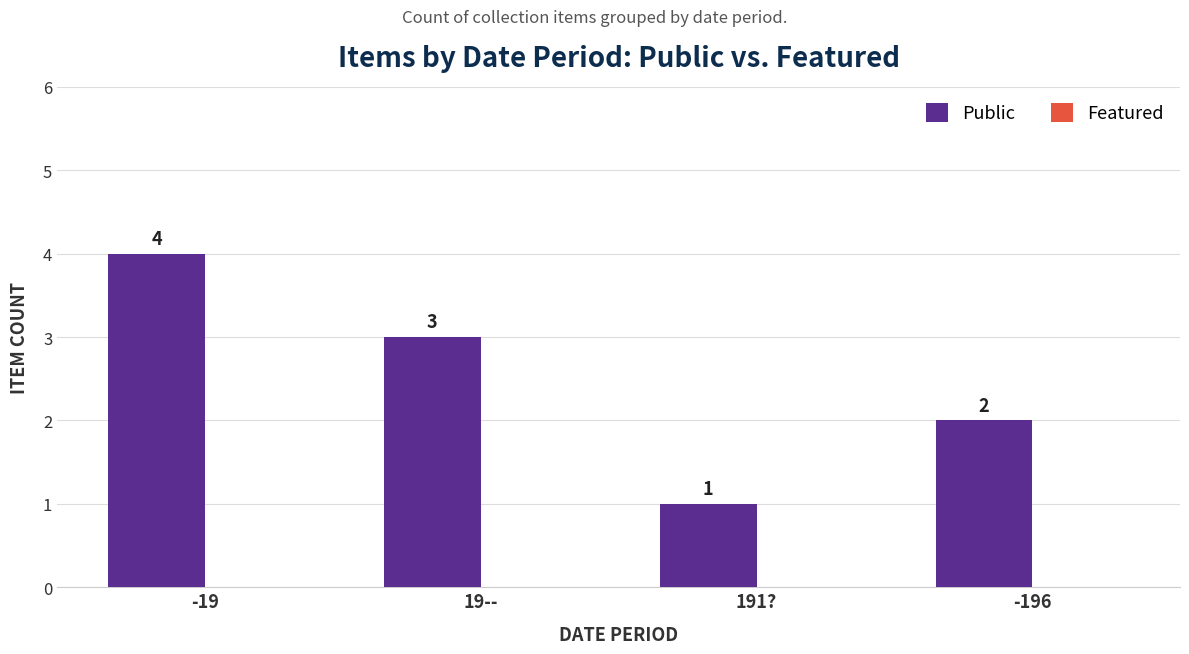

Approximately how many times larger is the value at 191? compared to -196?

0.5